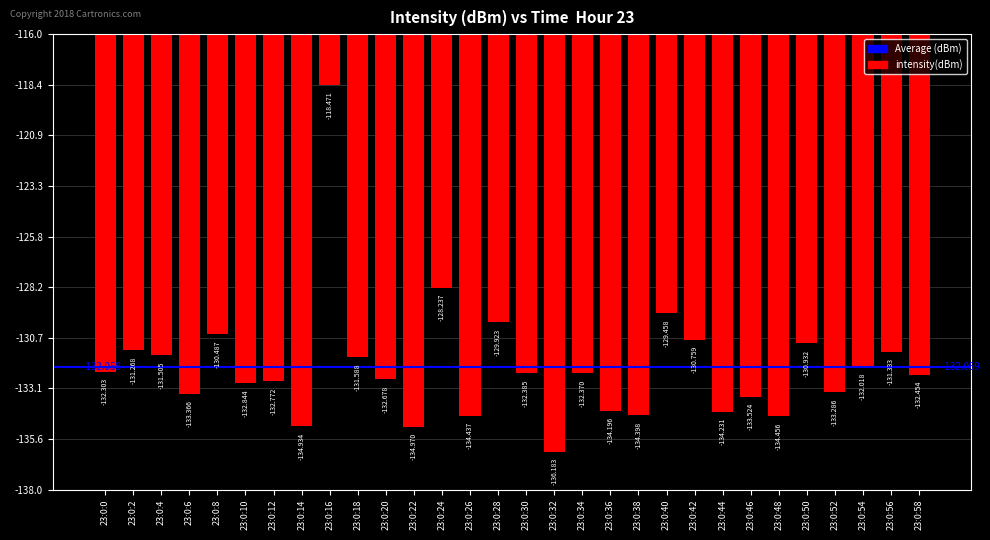

List the labels in order of value, largest first.

23:0:16, 23:0:24, 23:0:40, 23:0:28, 23:0:8, 23:0:42, 23:0:50, 23:0:2, 23:0:56, 23:0:4, 23:0:18, 23:0:54, 23:0:0, 23:0:34, 23:0:30, 23:0:58, 23:0:20, 23:0:12, 23:0:10, 23:0:52, 23:0:6, 23:0:46, 23:0:36, 23:0:44, 23:0:38, 23:0:26, 23:0:48, 23:0:14, 23:0:22, 23:0:32